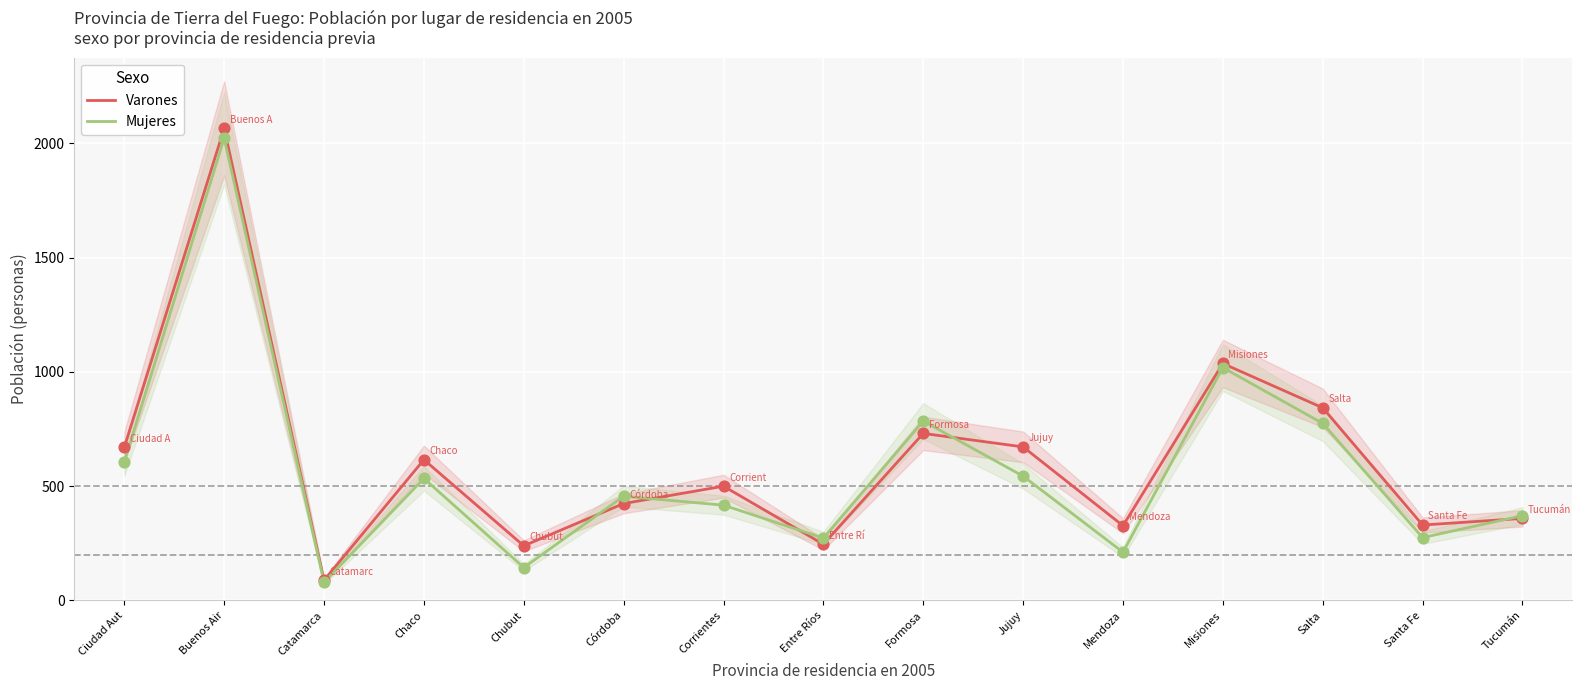

At which category is the sum across all series the highest?

Buenos Air